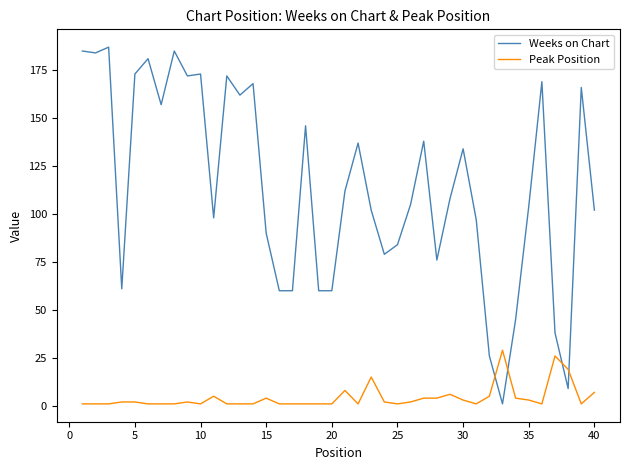

List the series in order of their peak value, highest first.

Weeks on Chart, Peak Position